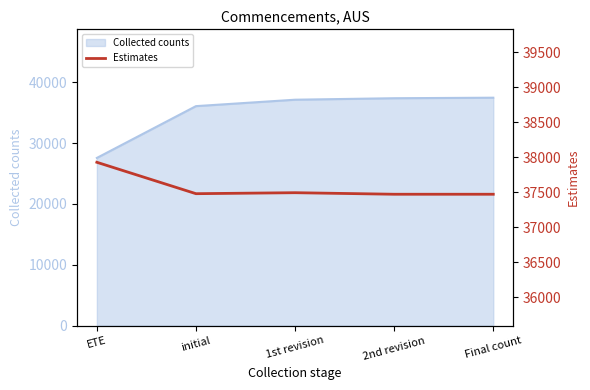

The chart shows a value of 9637 at ETE. True or false?

False